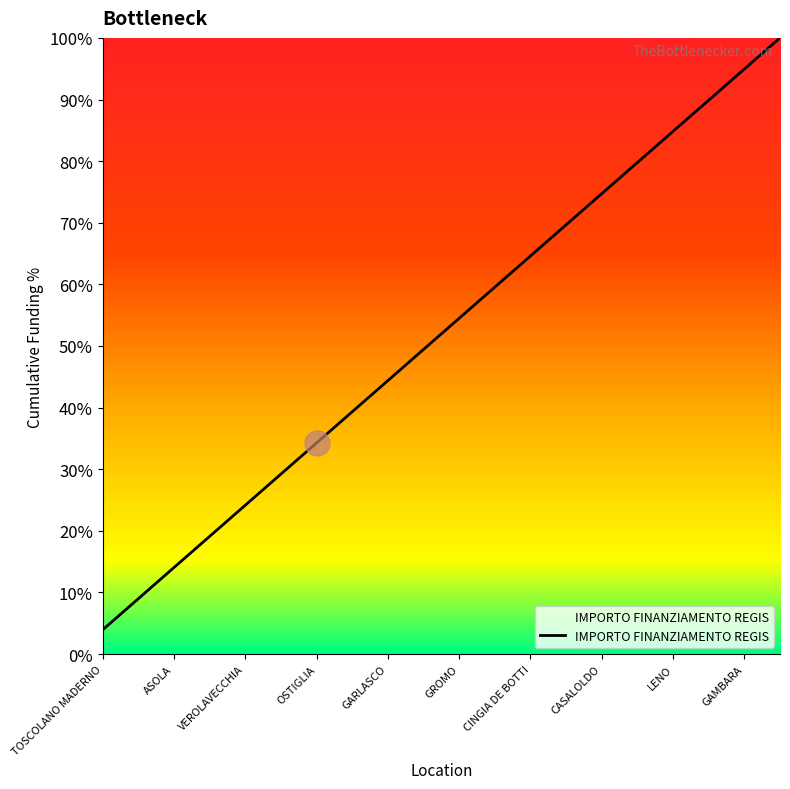

What is the difference between the maximum and minimum values?

96.1